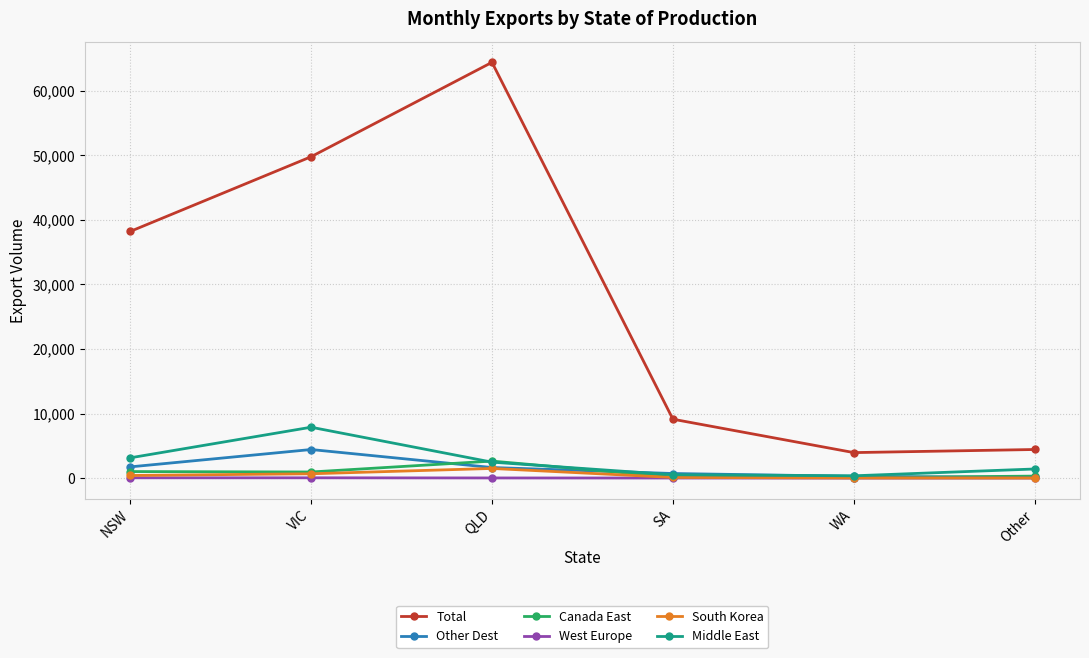

What is the maximum value shown in the chart?

64389.0